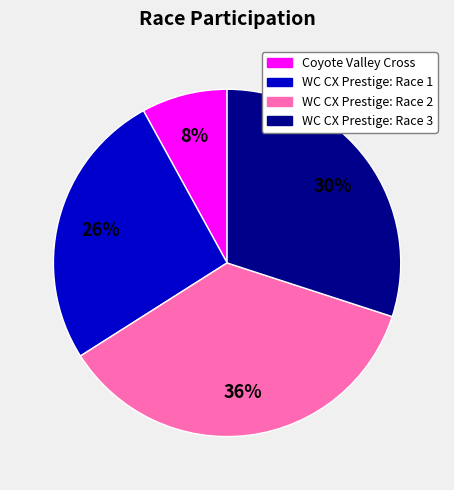

To the nearest percent, what is the difference between the largest and smallest slice percentages?

28%